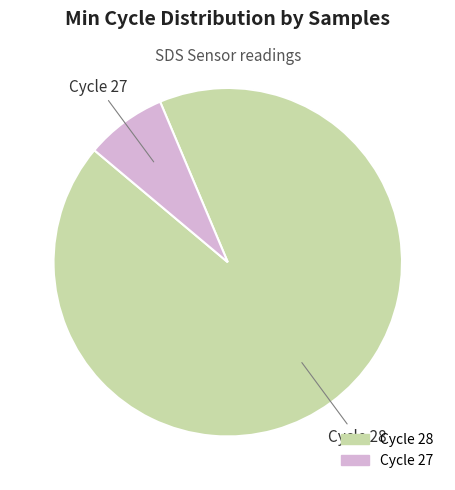

Combined, do Cycle 28 and Cycle 27 account for over 50%?

Yes